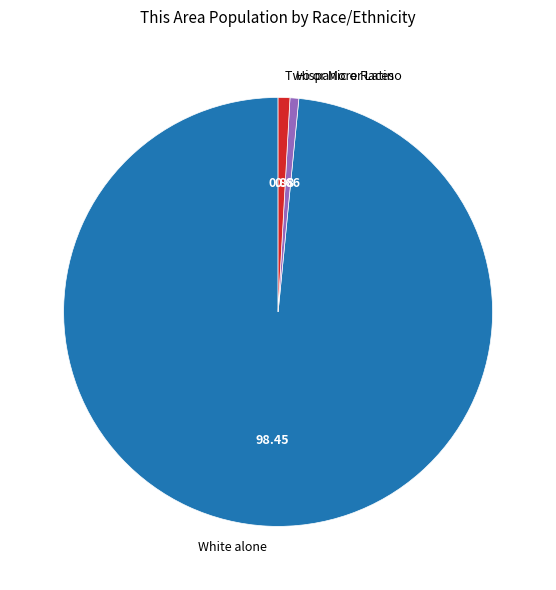

Is there any slice that represents more than half of the pie?

Yes